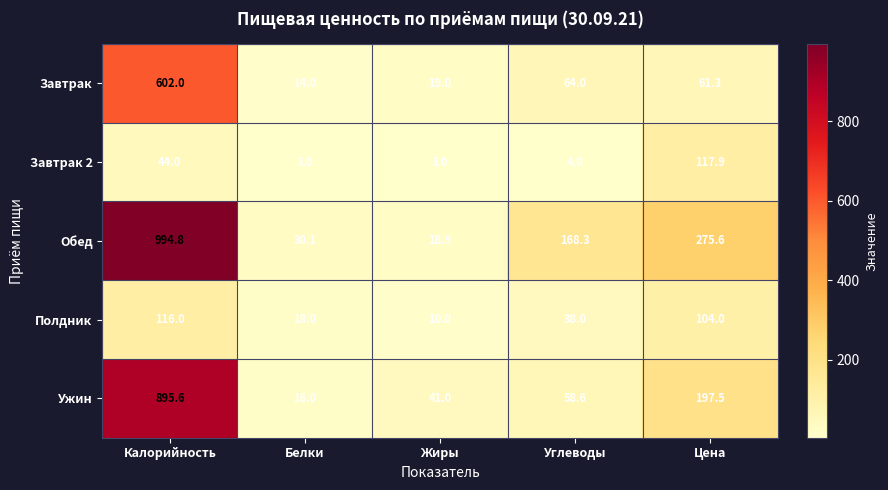

What is the sum of all Полдник values?

286.0